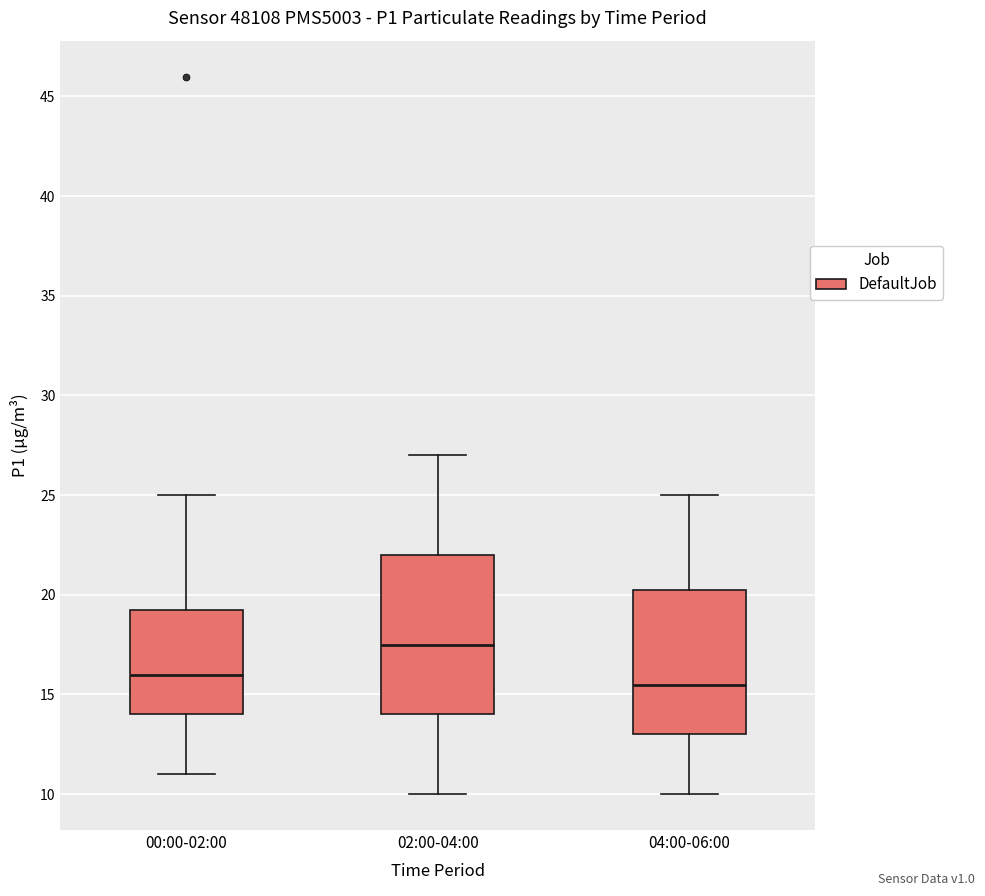

Reading left to right, read every box against the y-axis: the position of its median line, the range the box covers, and the ends of its whiskers. The values are not printed on the chart, so give them approximately, as read against the axis.

00:00-02:00: median 16.0, box 14.0 to 19.5, whiskers 11.0 to 25.0
02:00-04:00: median 17.5, box 14.0 to 22.0, whiskers 10.0 to 27.0
04:00-06:00: median 15.5, box 13.0 to 20.5, whiskers 10.0 to 25.0